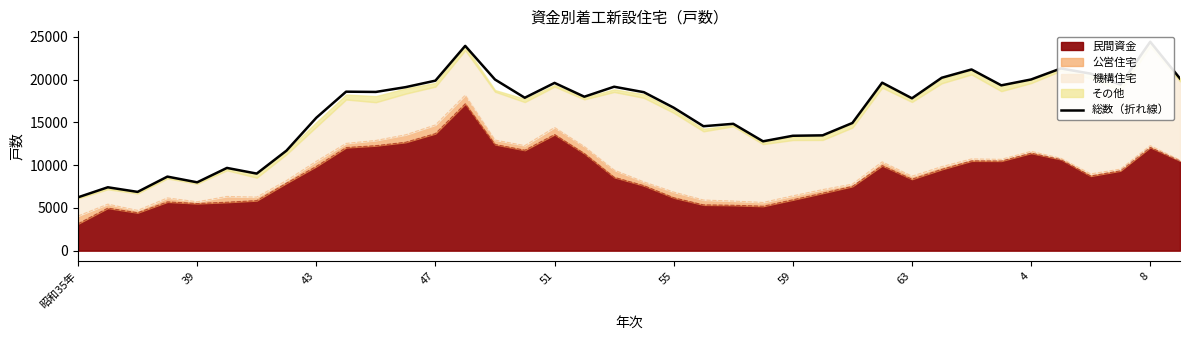

At which label does 民間資金 reach its minimum?

昭和35年